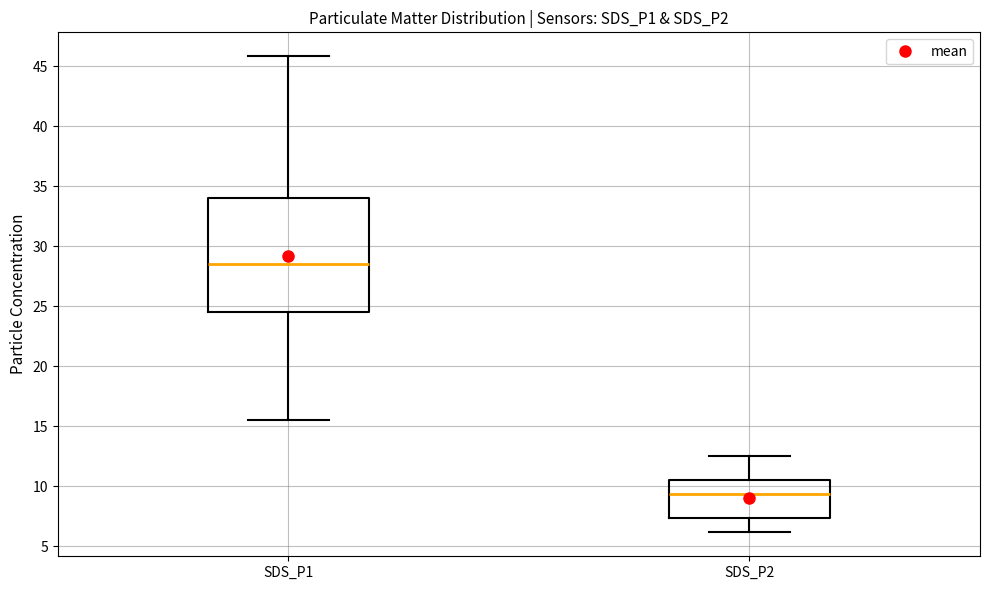

Comparing the boxes themselves (not the whiskers), which one is the tallest?

SDS_P1